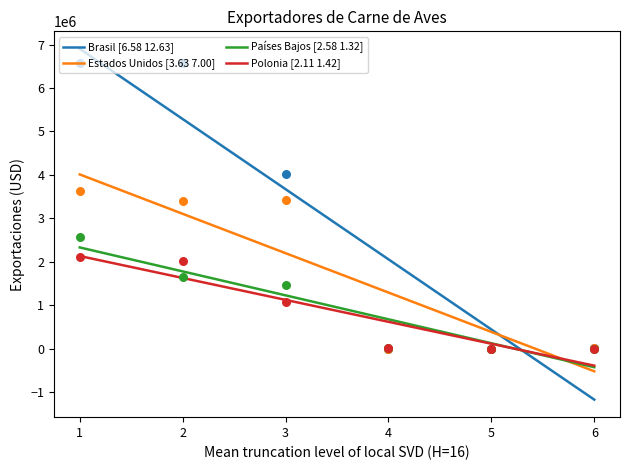

Which series has the widest spread of Y values?

Brasil [6.58 12.63]